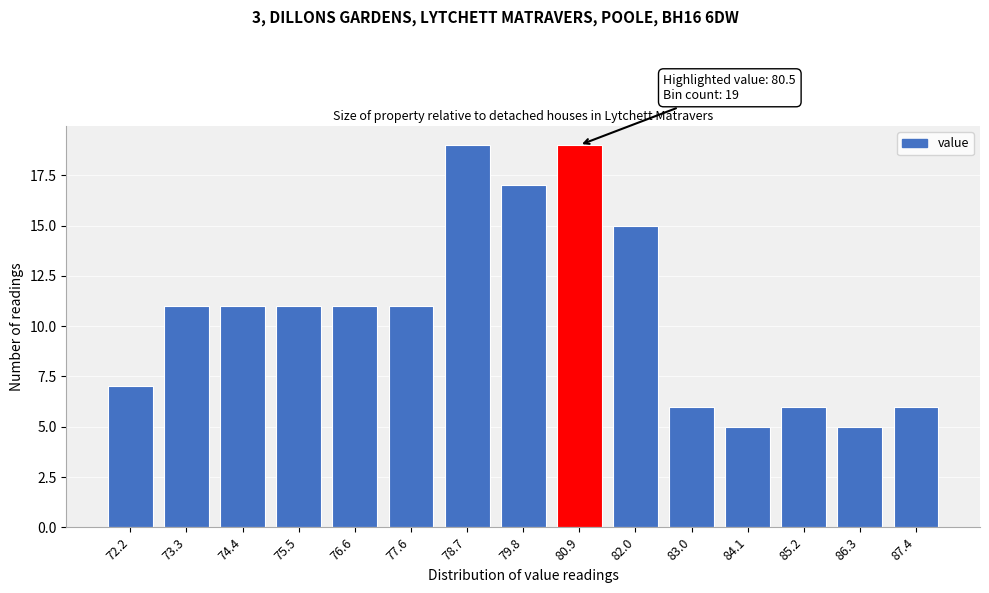

Reading right to left, transcribe all the data shown in this chart.

6	5	6	5	6	15	19	17	19	11	11	11	11	11	7